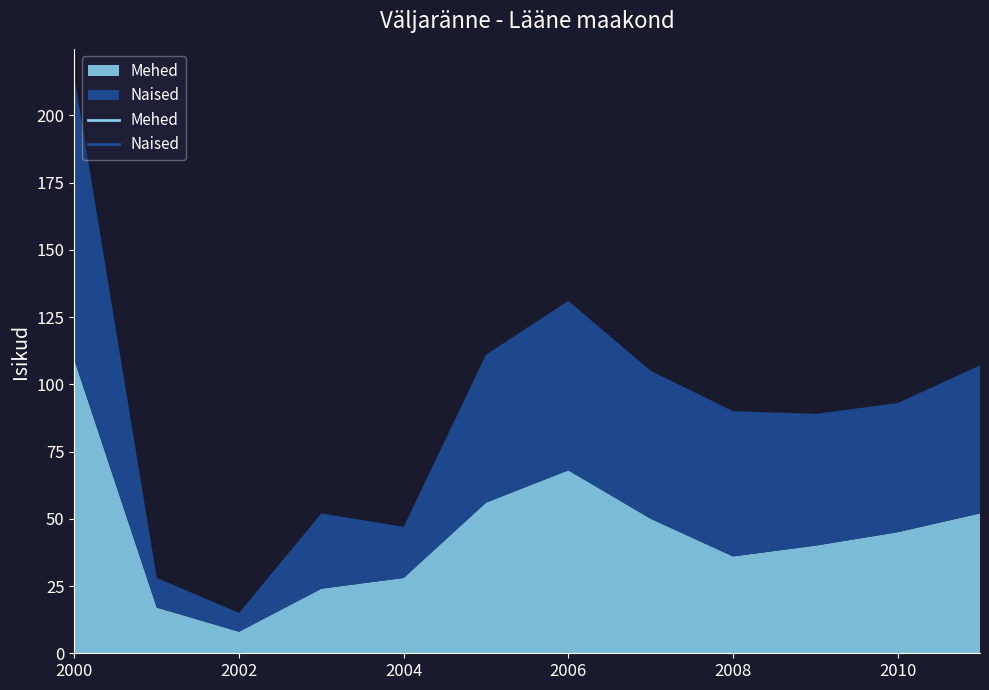

The value of Naised at 2009 is 65. True or false?

False